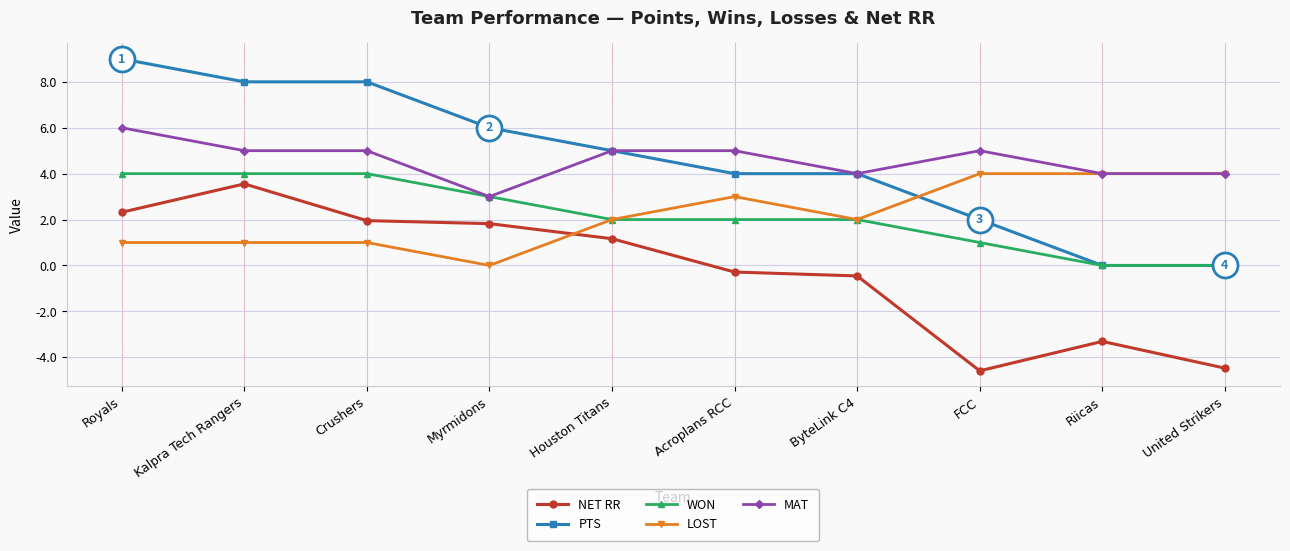

What is the difference between the highest and lowest values at Royals?

8.0